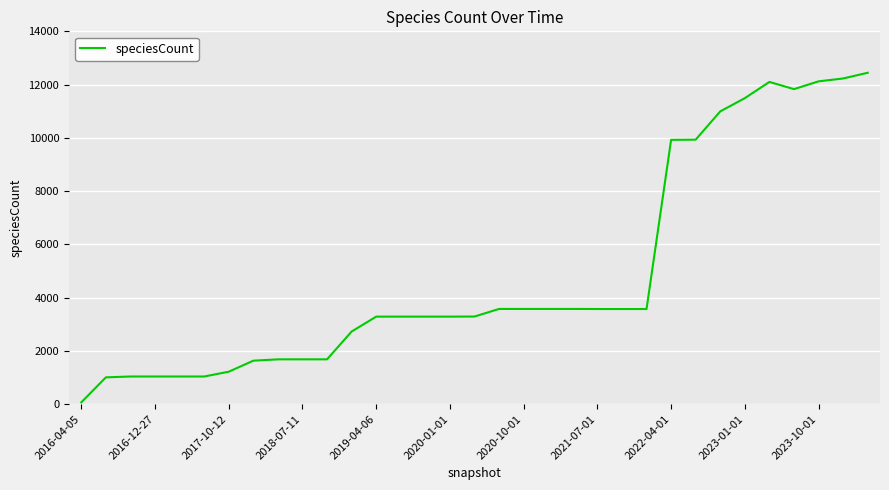

What is the difference between the maximum and minimum values?

12375